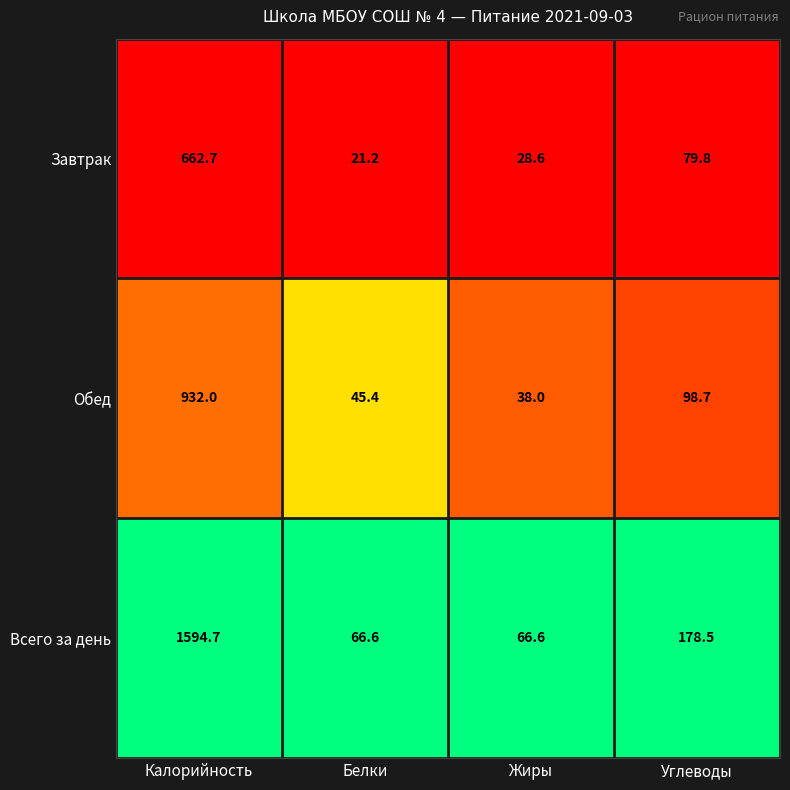

How many series are shown in this chart?

3